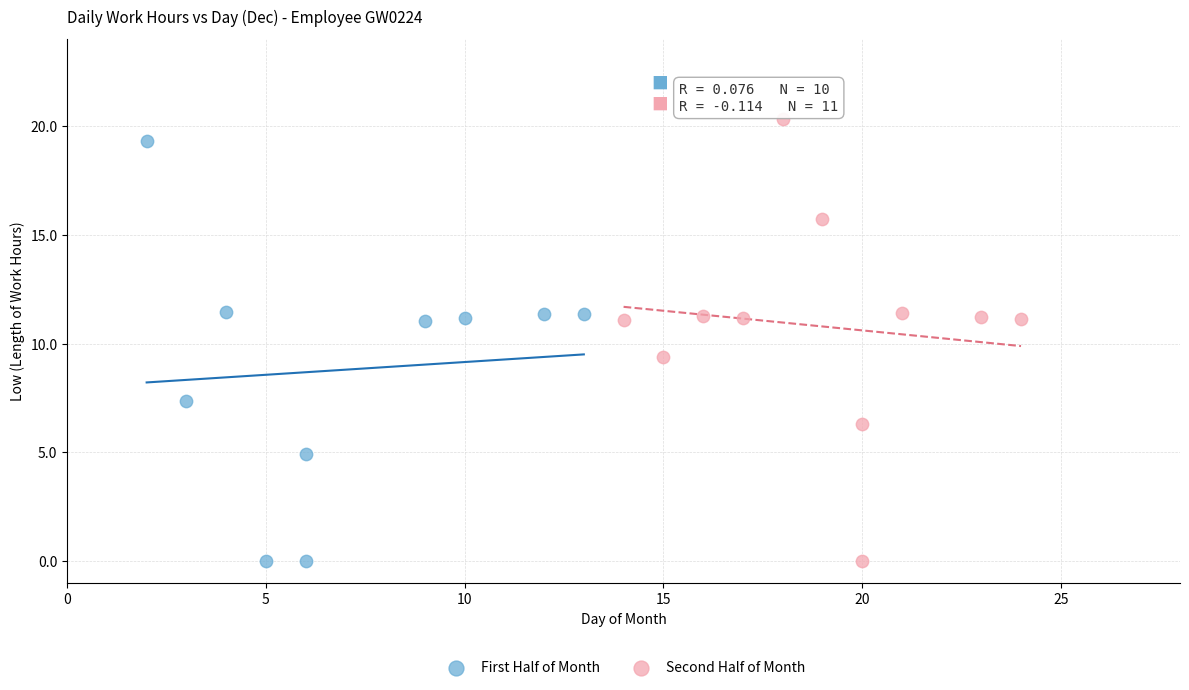

Which series reaches the maximum Y coordinate?

Second Half of Month